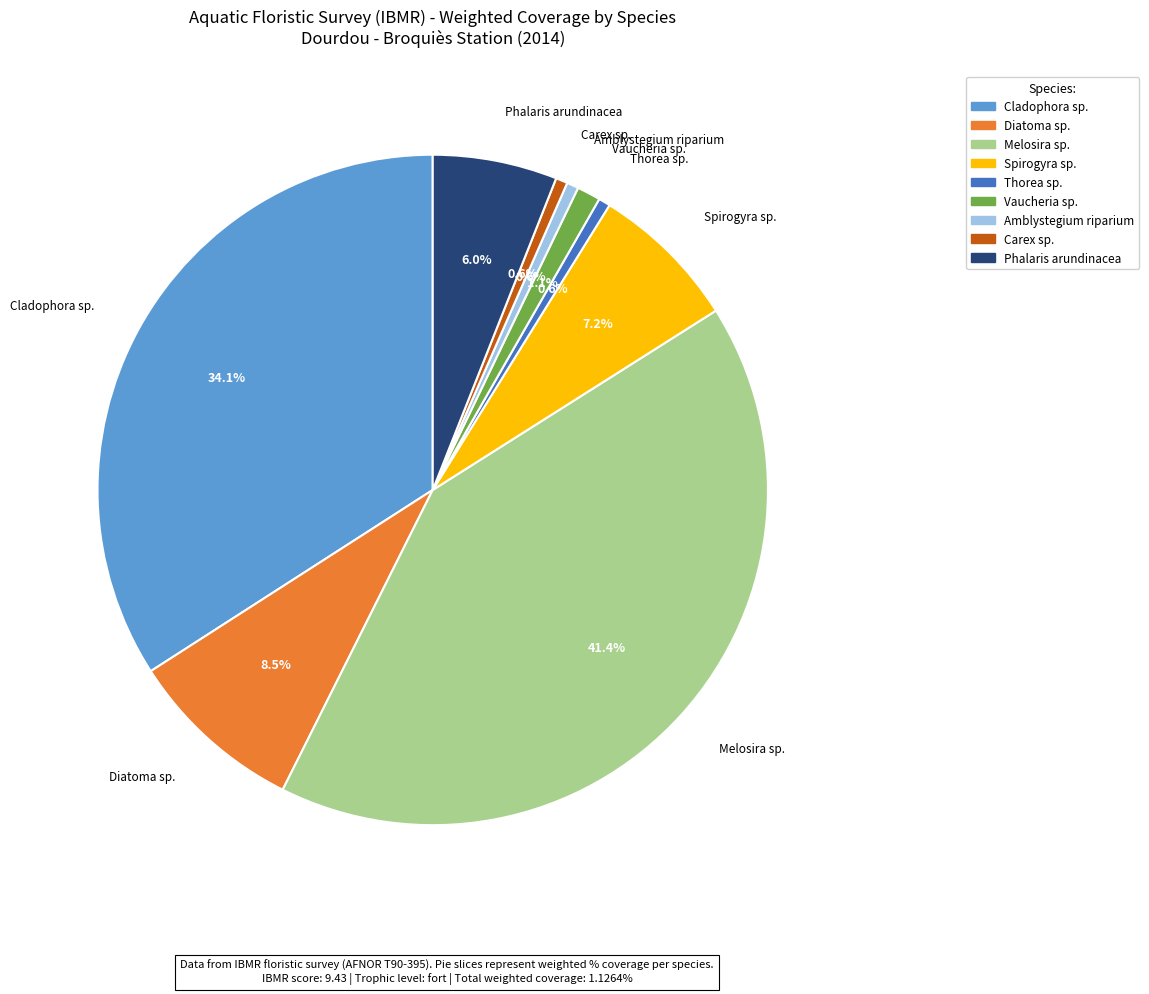

Between Diatoma sp. and Melosira sp., which is larger?

Melosira sp.